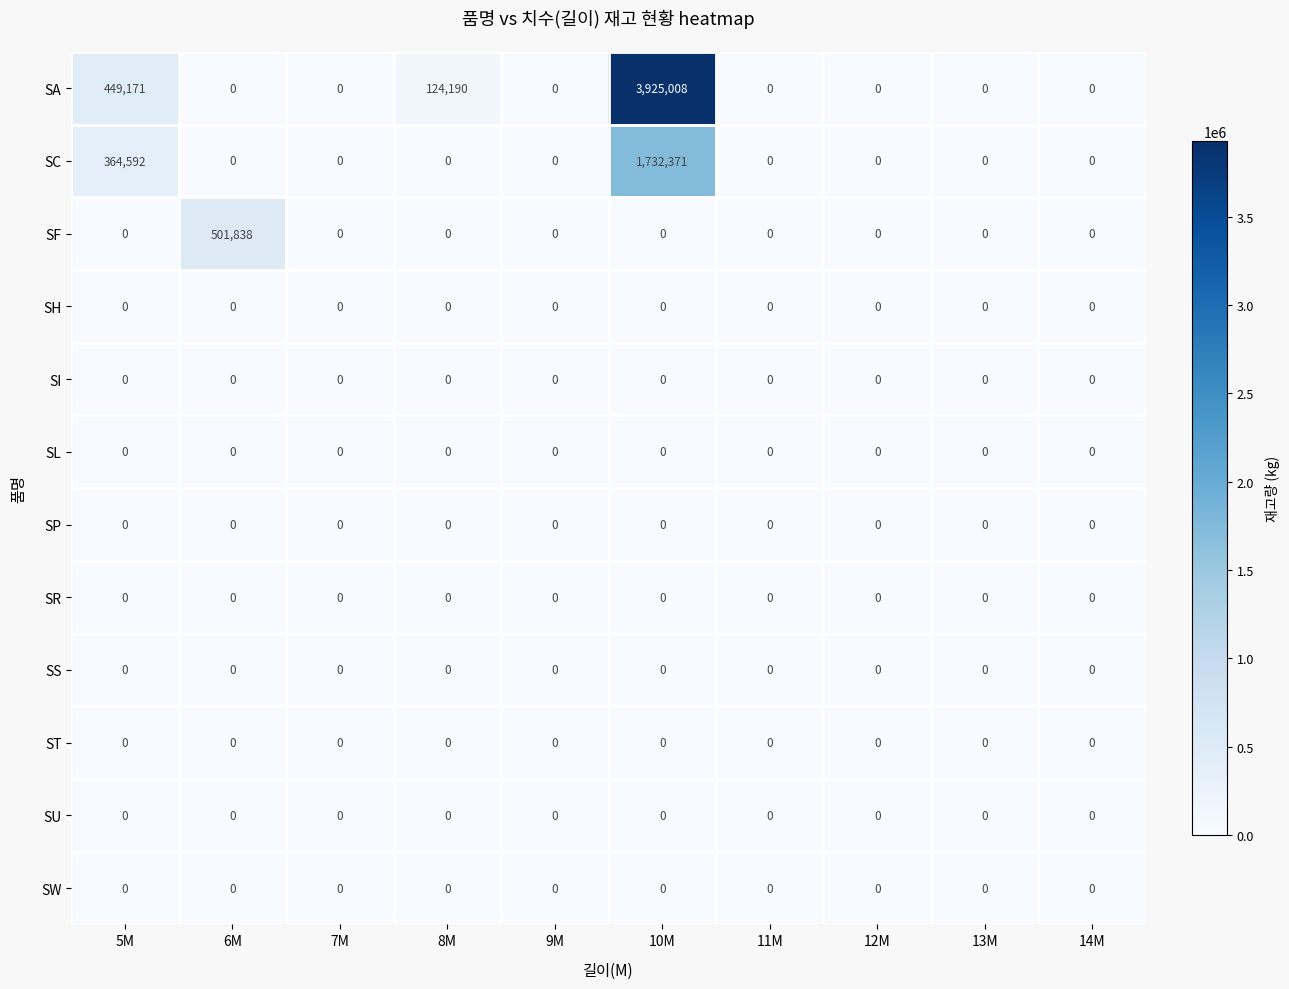

Which series has the largest total across all categories?

SA